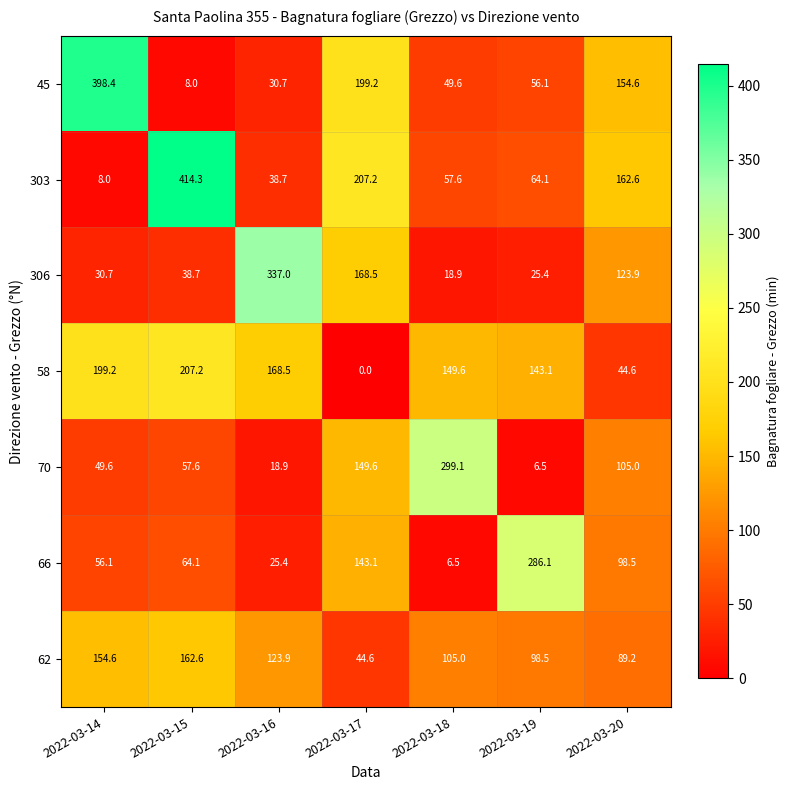

At 2022-03-18, list the series in order from largest to smallest.

70, 58, 62, 303, 45, 306, 66